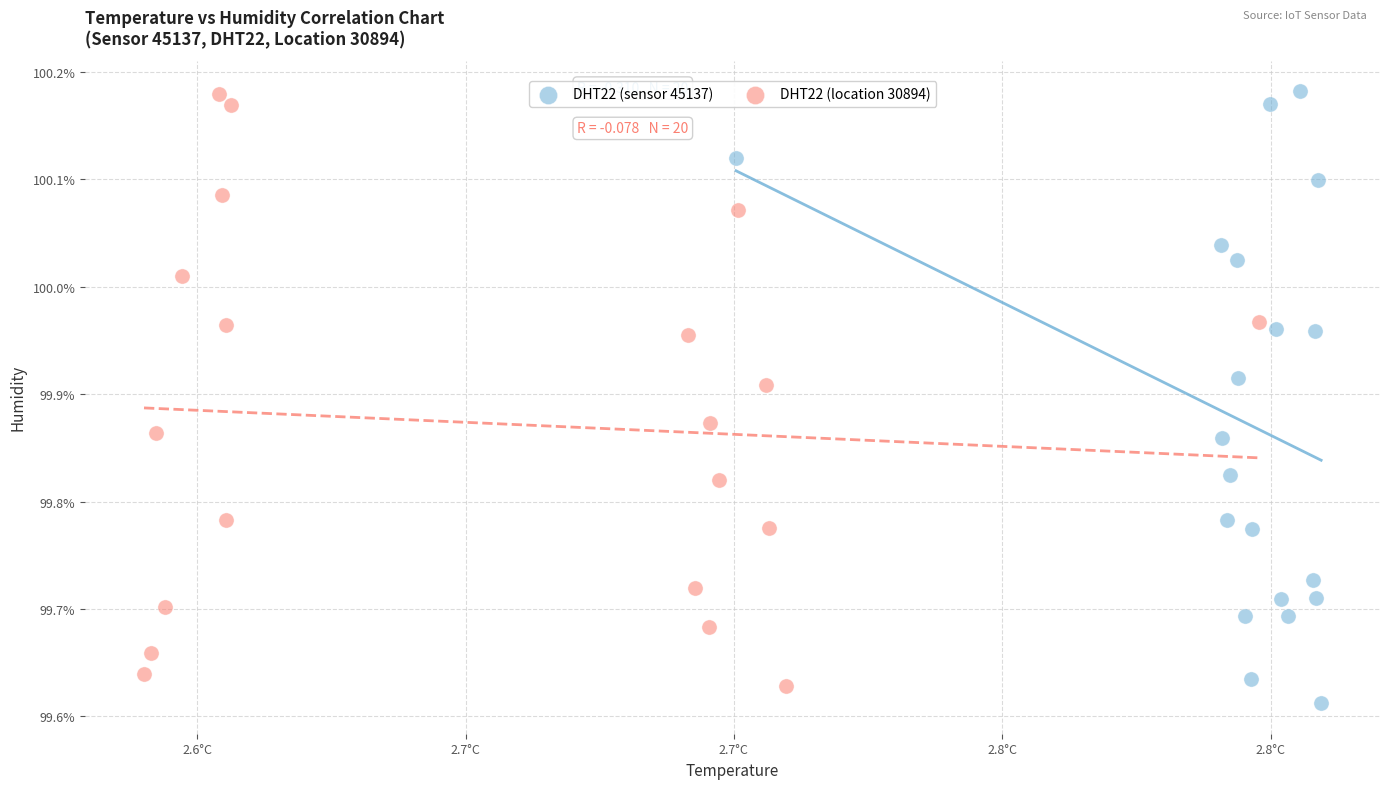

What are all the series names shown in the legend?

DHT22 (sensor 45137), DHT22 (location 30894)